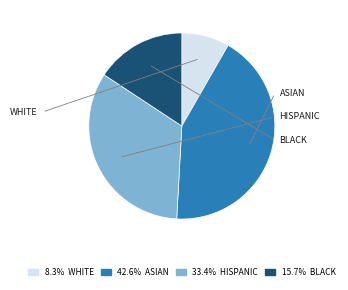

Is there any slice that represents more than half of the pie?

No